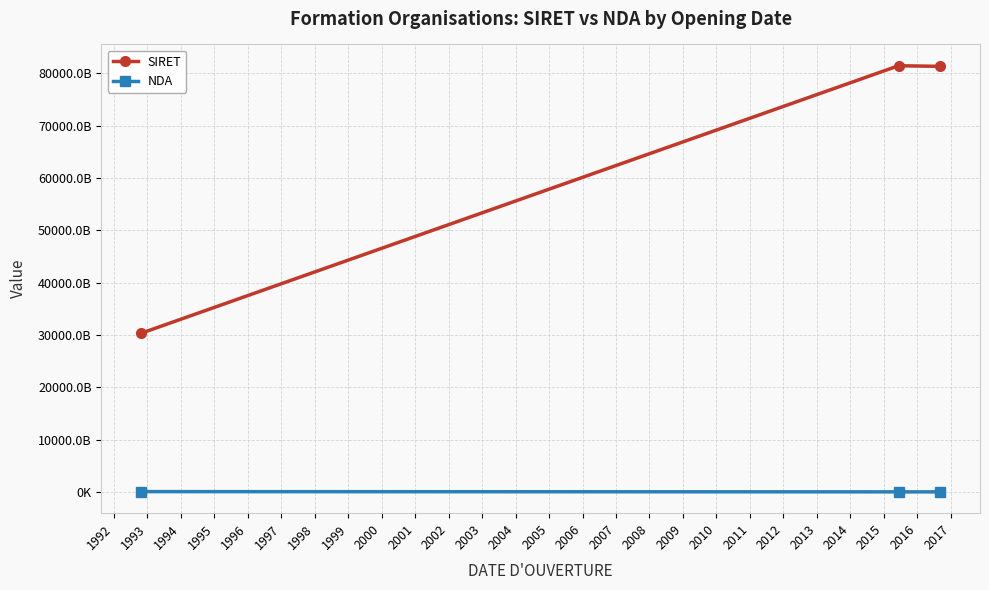

What are all the series names shown in the legend?

SIRET, NDA